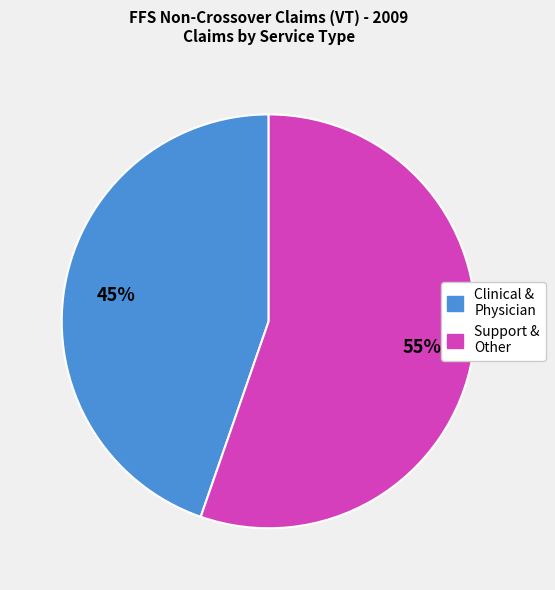

To the nearest percent, what is the average slice percentage?

50%